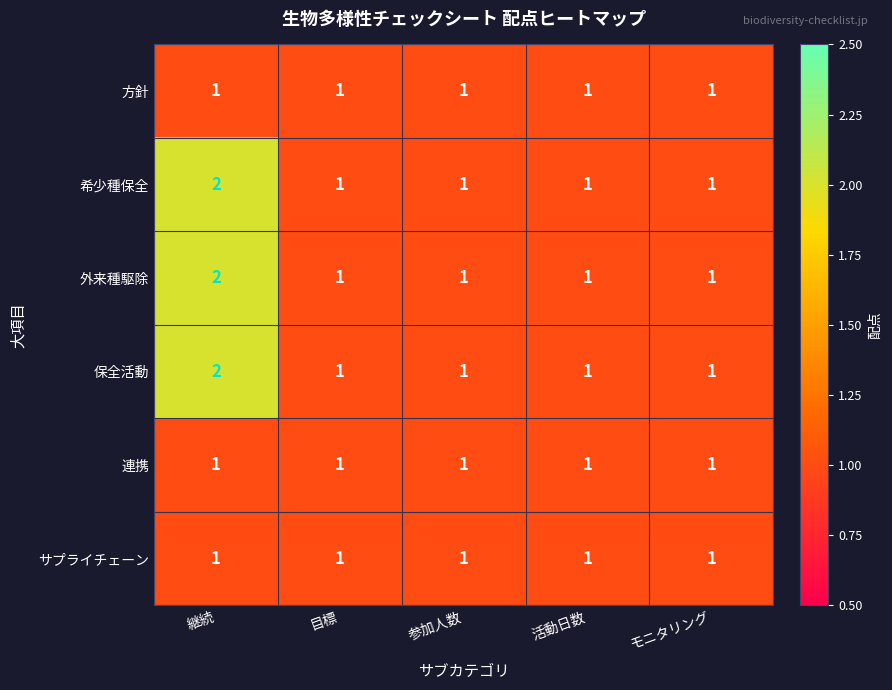

Reading left to right, list all the values displayed in this chart.

方針: 1	1	1	1	1
希少種保全: 2	1	1	1	1
外来種駆除: 2	1	1	1	1
保全活動: 2	1	1	1	1
連携: 1	1	1	1	1
サプライチェーン: 1	1	1	1	1